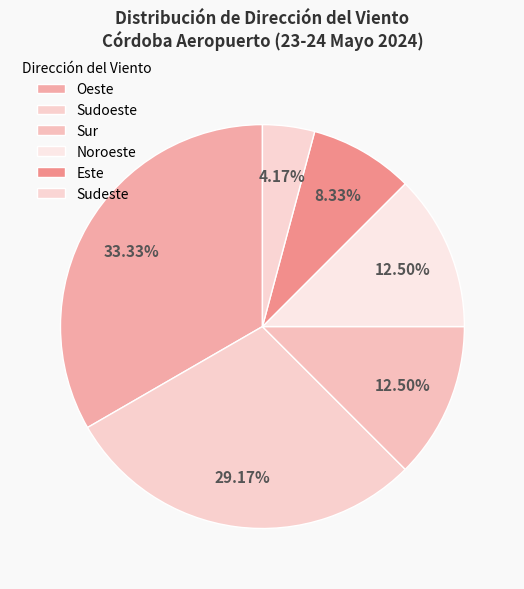

Count the number of slices in the pie.

6